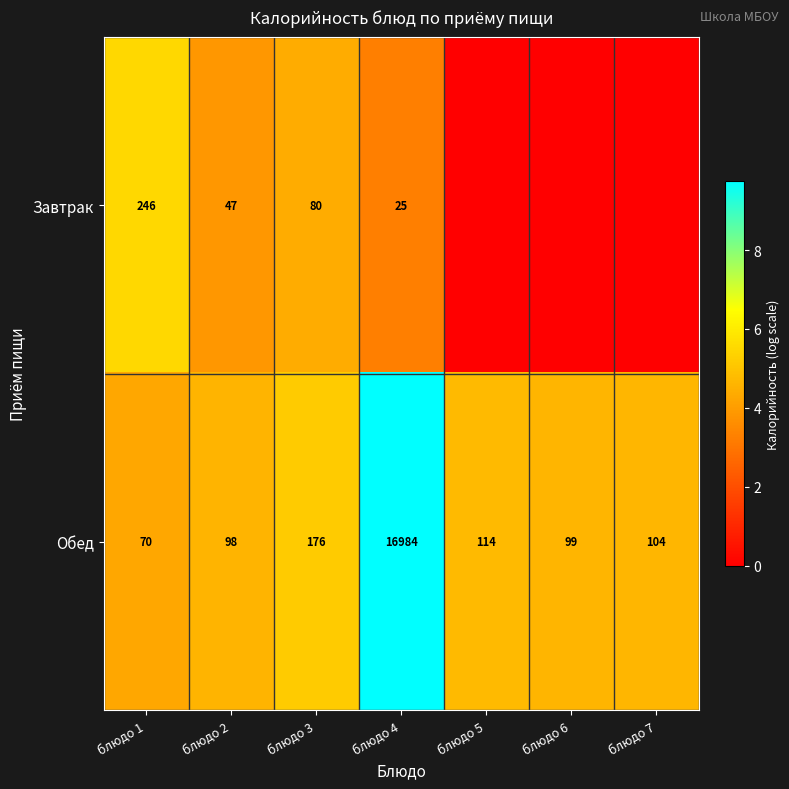

What is the difference between the Обед values at блюдо 7 and блюдо 3?

72